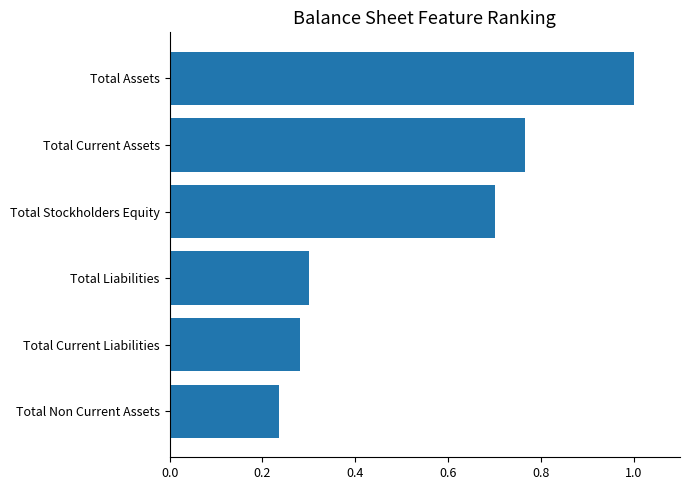

Count the number of categories in the chart.

6